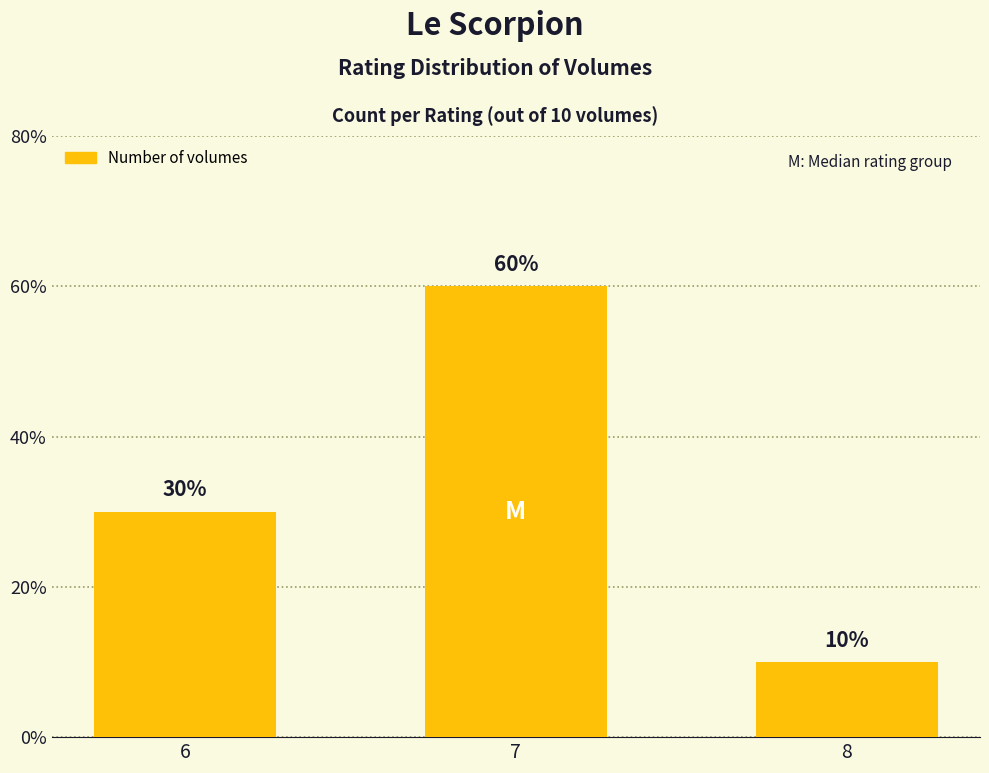

Does the chart contain any negative values?

No